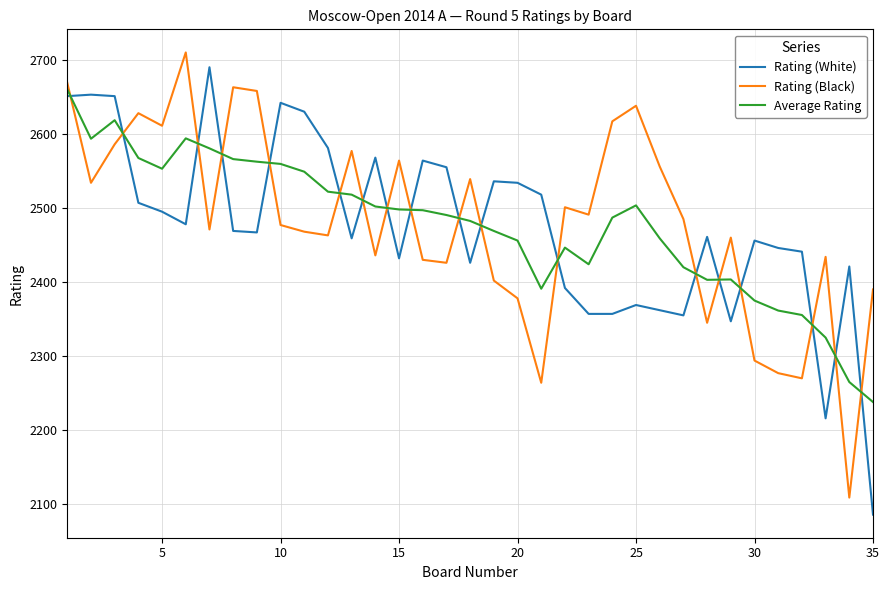

Rank the series by their maximum value, from lowest to highest.

Average Rating, Rating (White), Rating (Black)